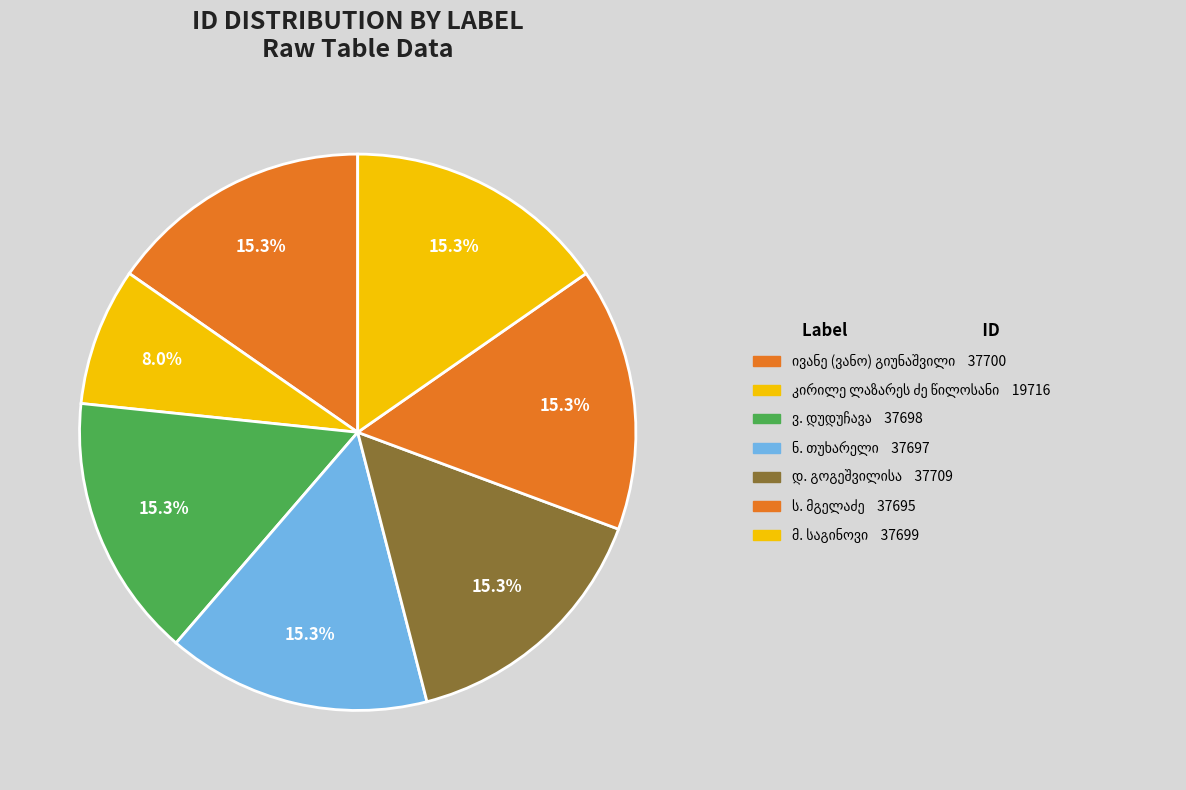

Count the number of slices in the pie.

7